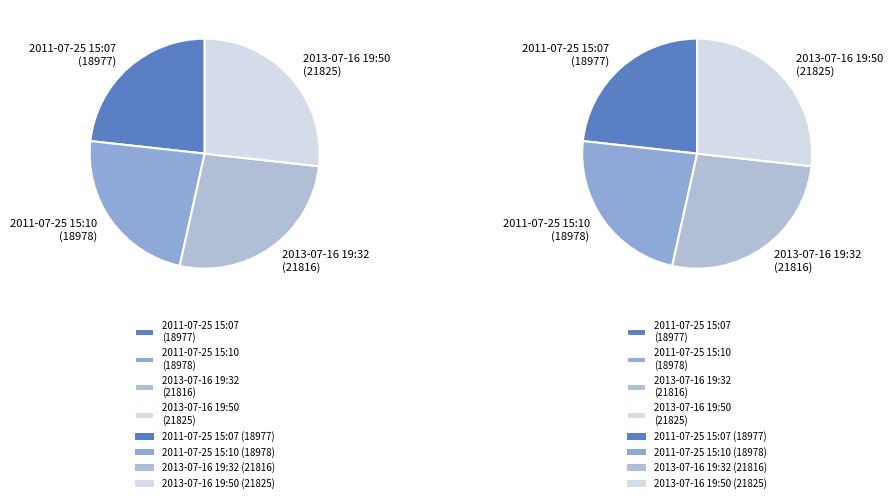

Between 2013-07-16 19:32 and 2011-07-25 15:07, which is larger?

2013-07-16 19:32